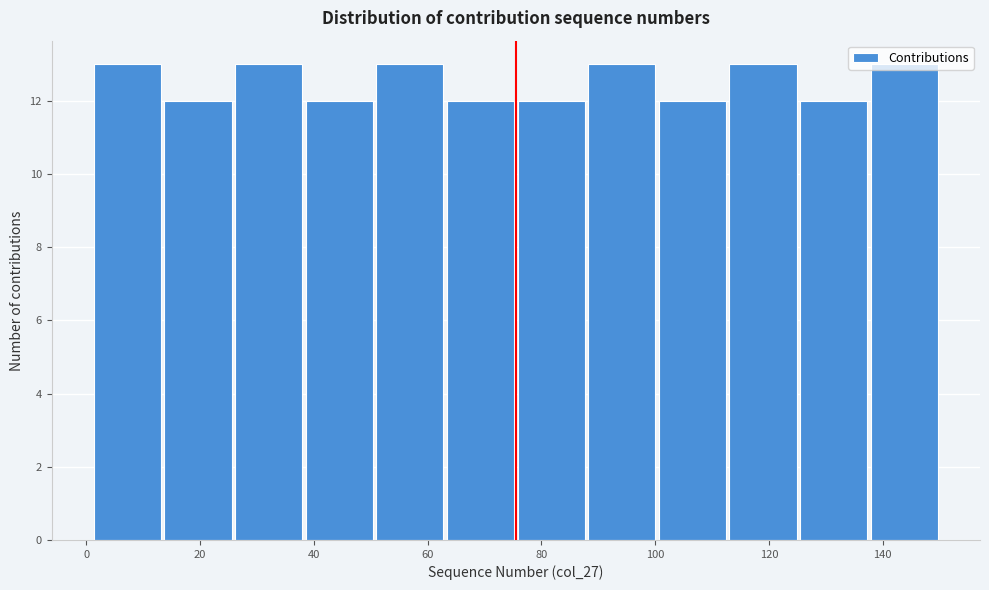

Reading left to right, list every bar in this chart as the range it spans on the x-axis followed by its height. Neither the bar edges nor the heights are printed on the chart, so give them approximately, as read against the axes.

2 to 14: 13
14 to 26: 12
26 to 38: 13
38 to 50: 12
50 to 64: 13
64 to 76: 12
76 to 88: 12
88 to 100: 13
100 to 112: 12
112 to 126: 13
126 to 138: 12
138 to 150: 13